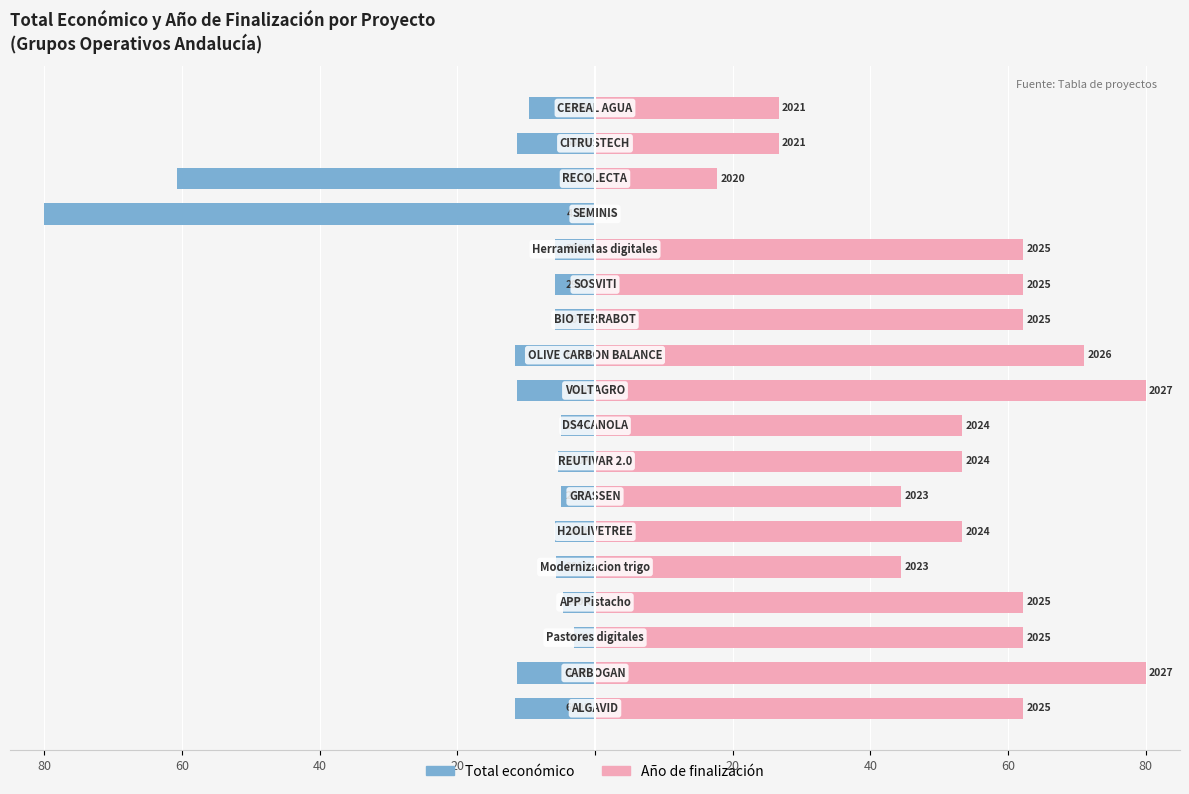

Are the bars grouped side by side (vs. stacked)?

Yes